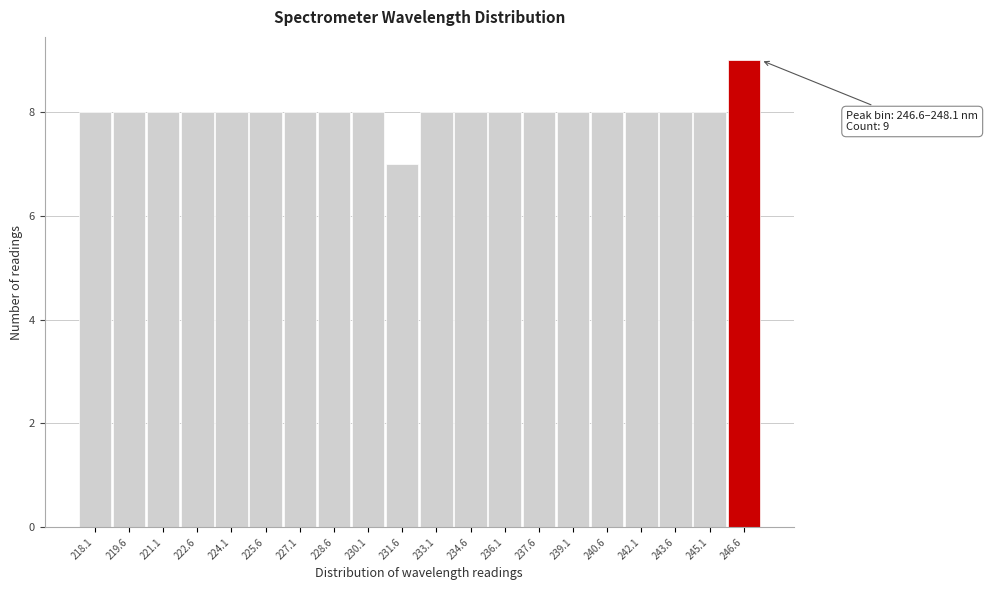

Reading left to right, what are all the values shown in this chart?

8	8	8	8	8	8	8	8	8	7	8	8	8	8	8	8	8	8	8	9